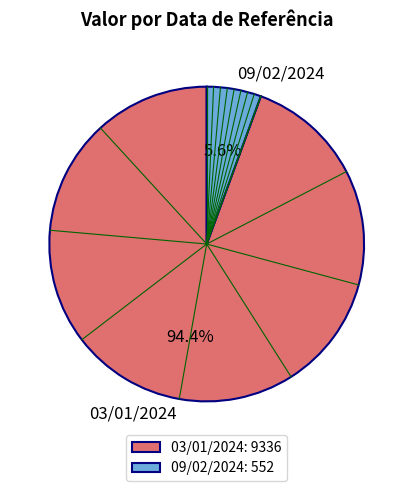

Count the number of slices in the pie.

2